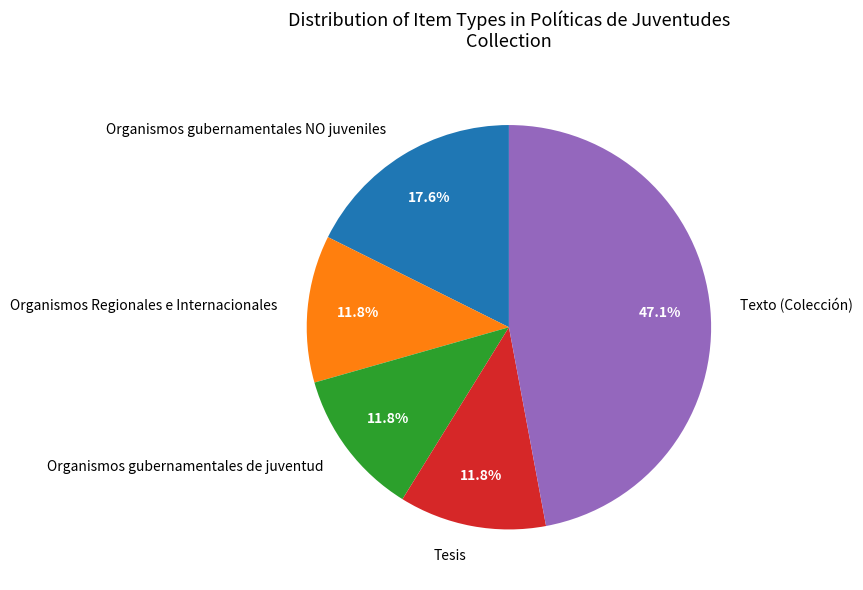

Which slice is the largest?

Texto (Colección)